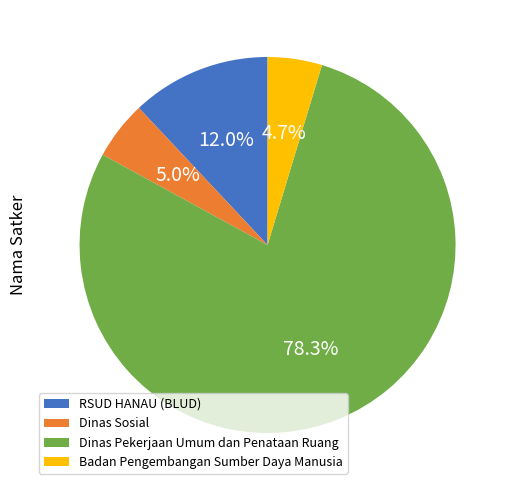

What is the ratio of the value at RSUD HANAU (BLUD) to the value at Badan Pengembangan Sumber Daya Manusia?

2.6